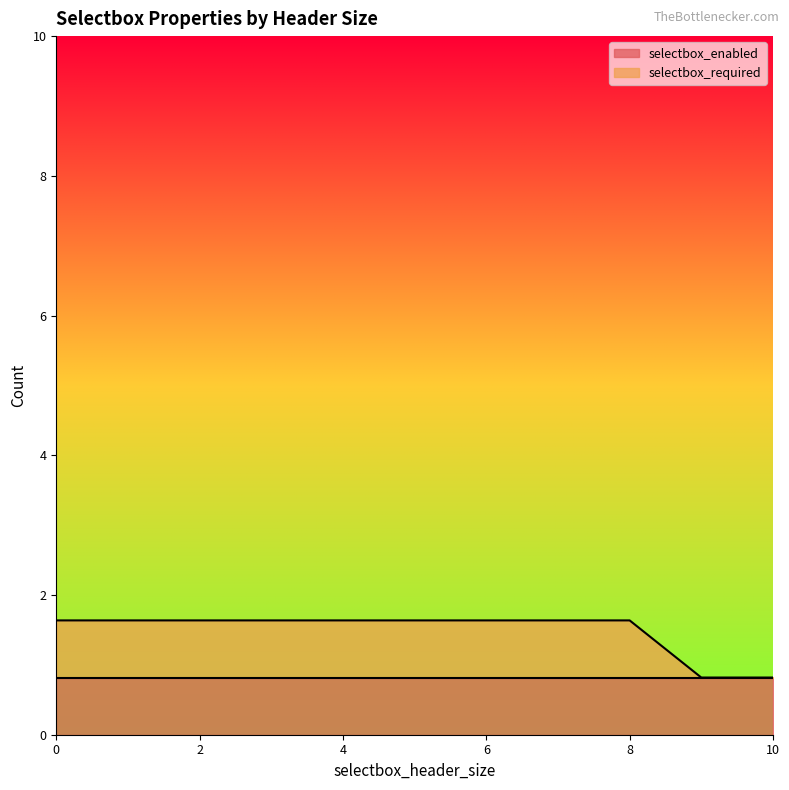

How many lines are shown in the chart?

2